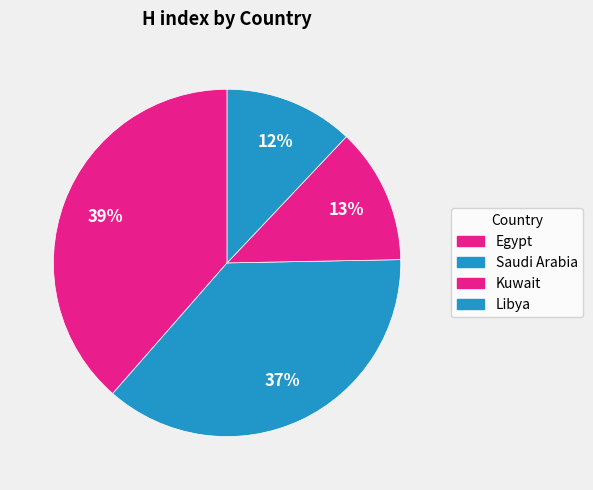

Between Egypt and Kuwait, which is larger?

Egypt